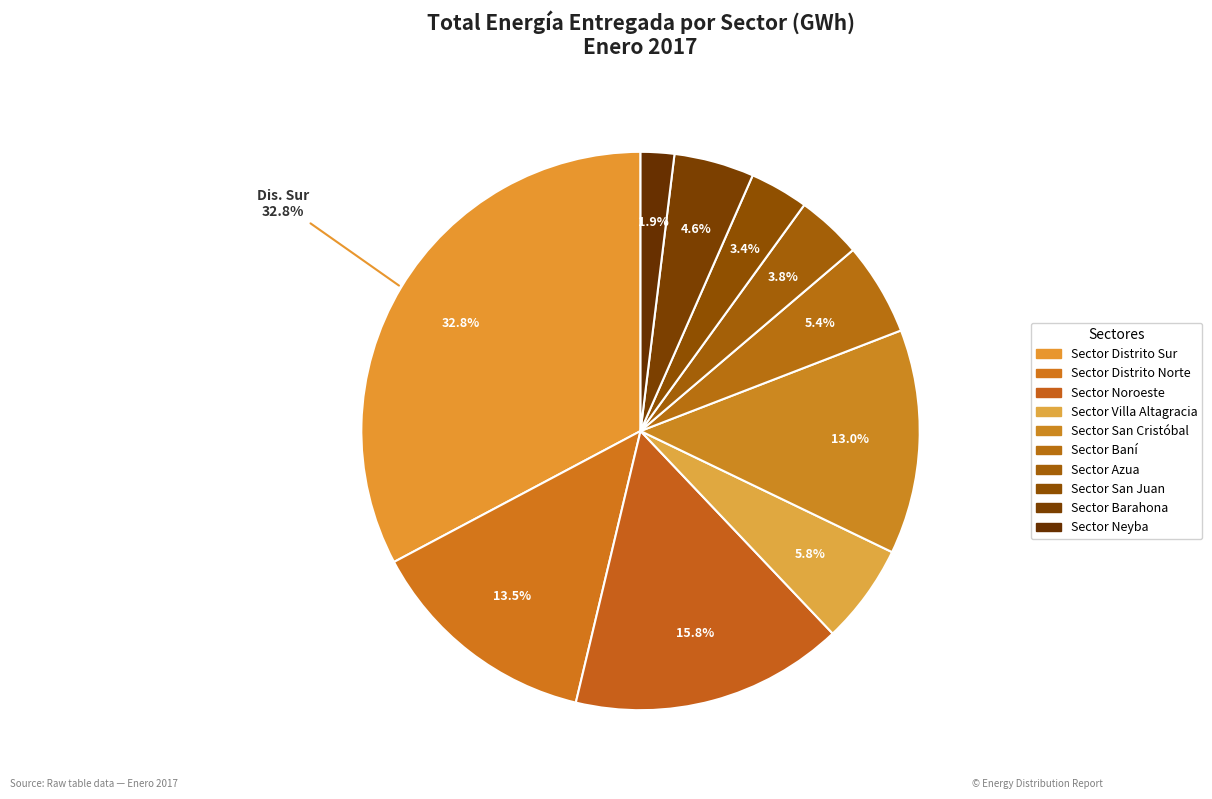

How many slices are in this pie chart?

10